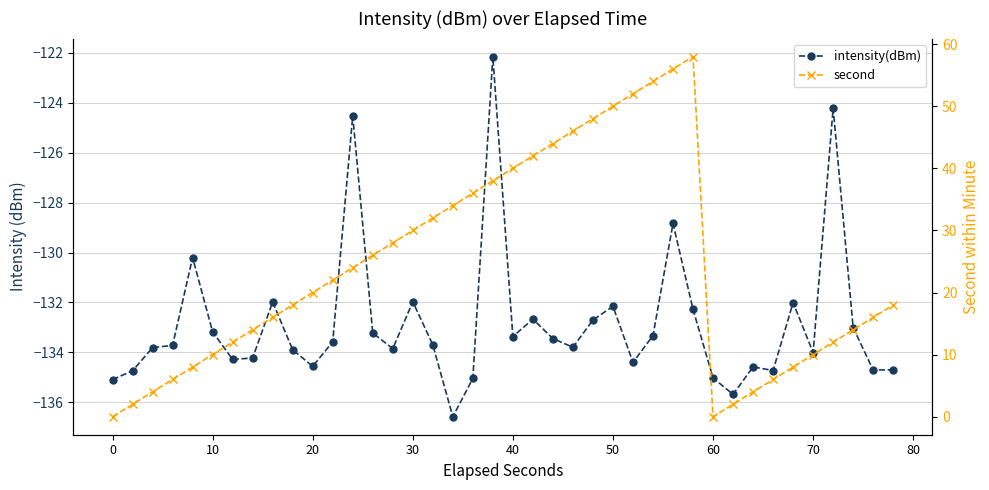

Between 40 and 70, which series saw the biggest shift?

second